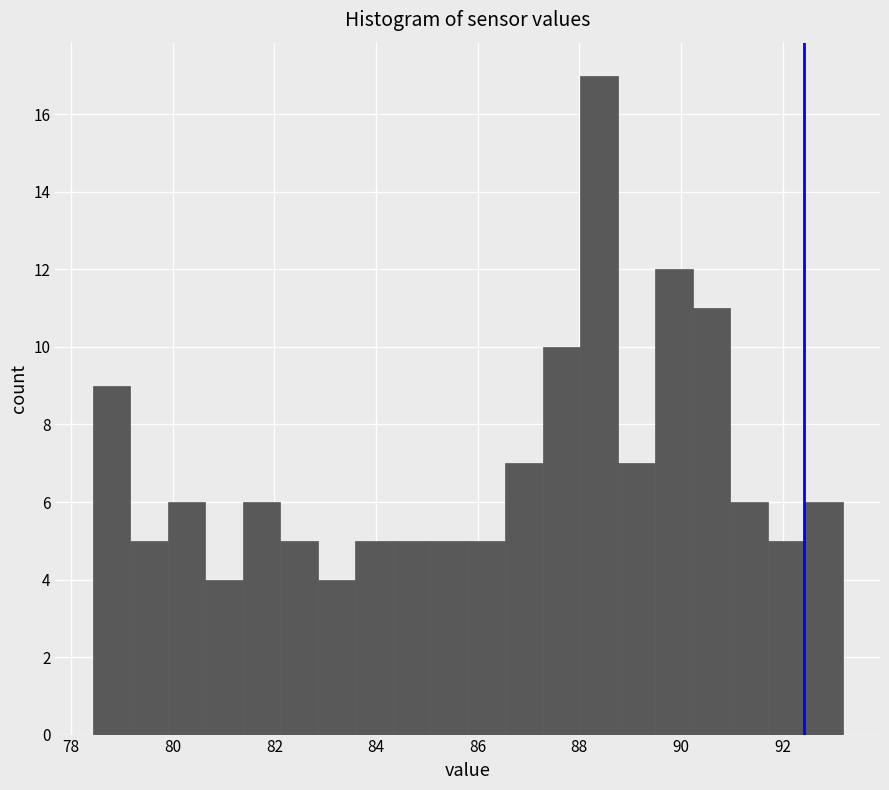

Read against the x-axis, roughly where is the centre of the tallest bar?

88.4